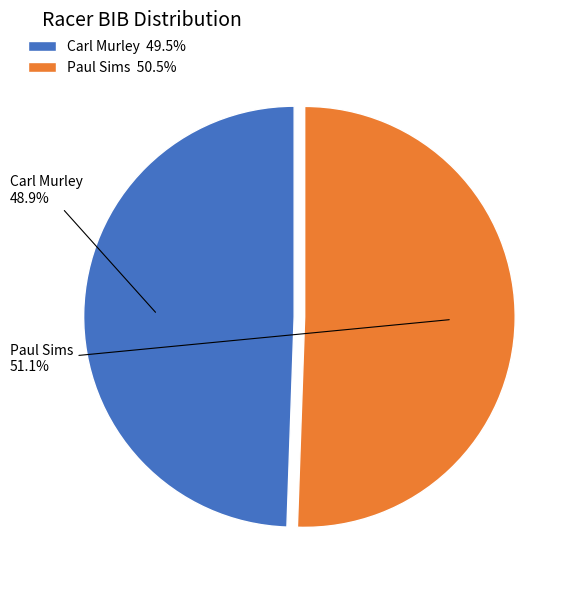

Is it true that Paul Sims is 57% of the pie?

False